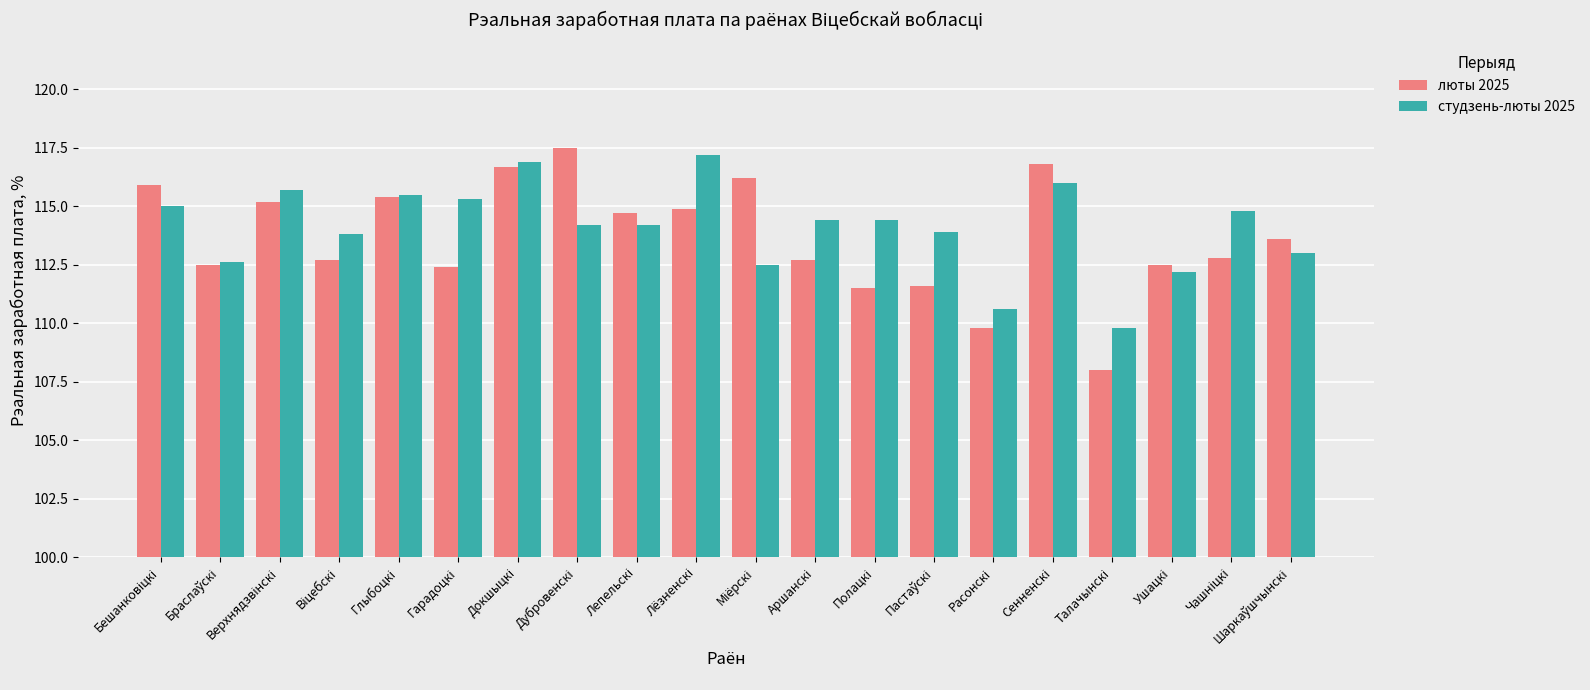

Which series has the largest range (max minus min)?

люты 2025